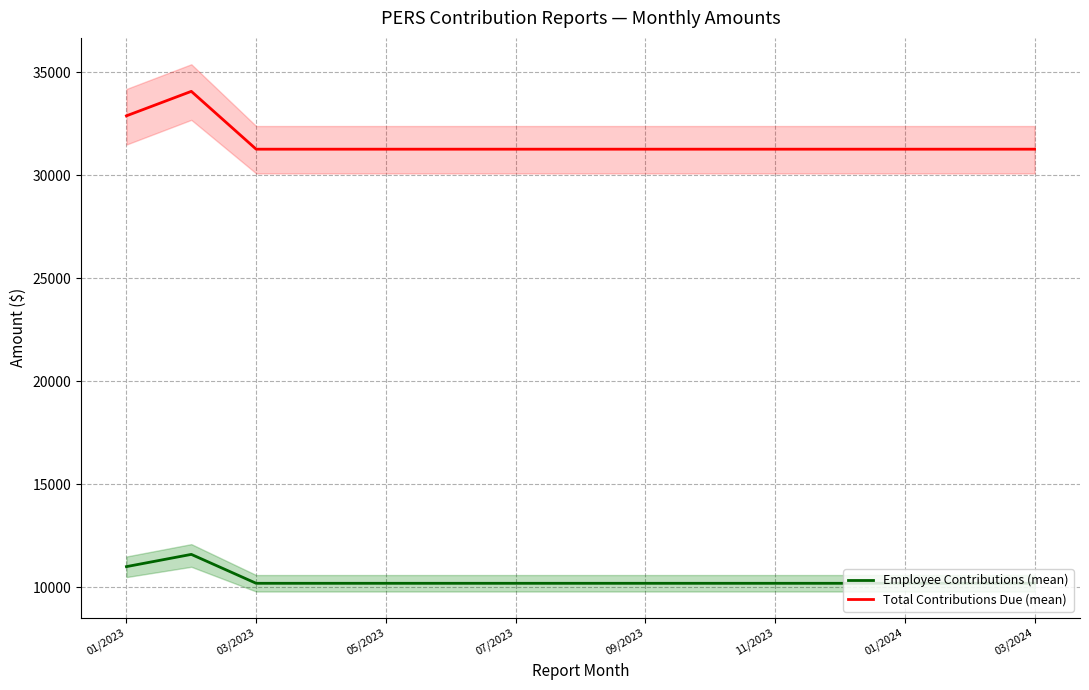

What is the lowest value of the Total Contributions Due (mean) series?

31276.2